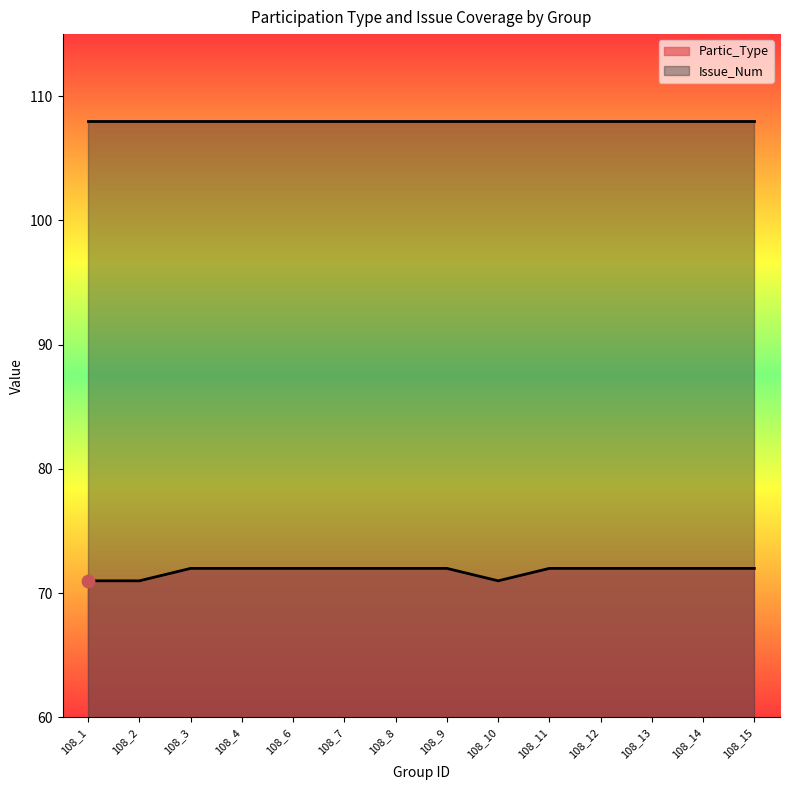

Approximately how many times larger is the value at 108_13 compared to 108_4?

1.0